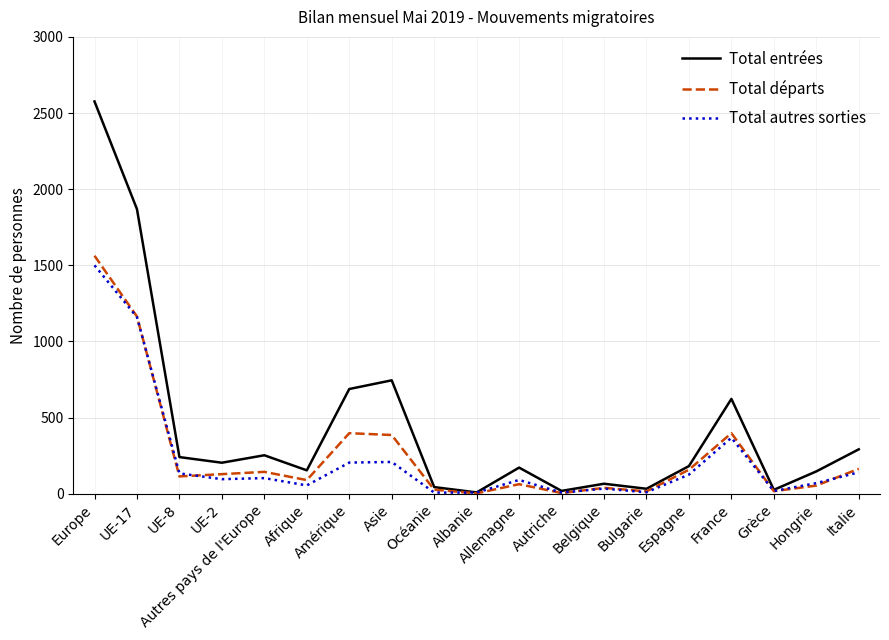

Between Autres pays de l'Europe and Asie, which series saw the biggest shift?

Total entrées